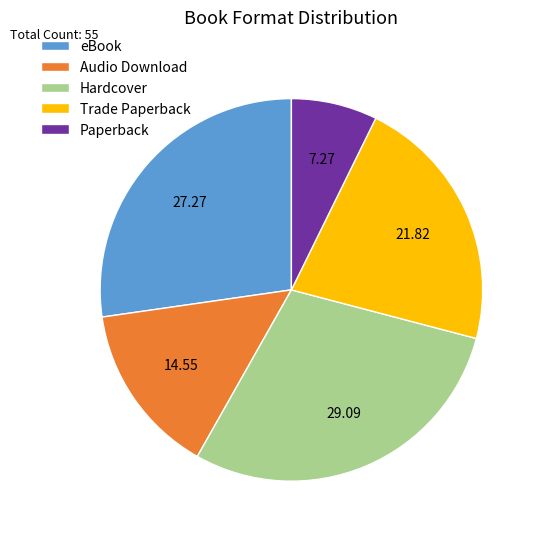

How many segments does this pie chart have?

5